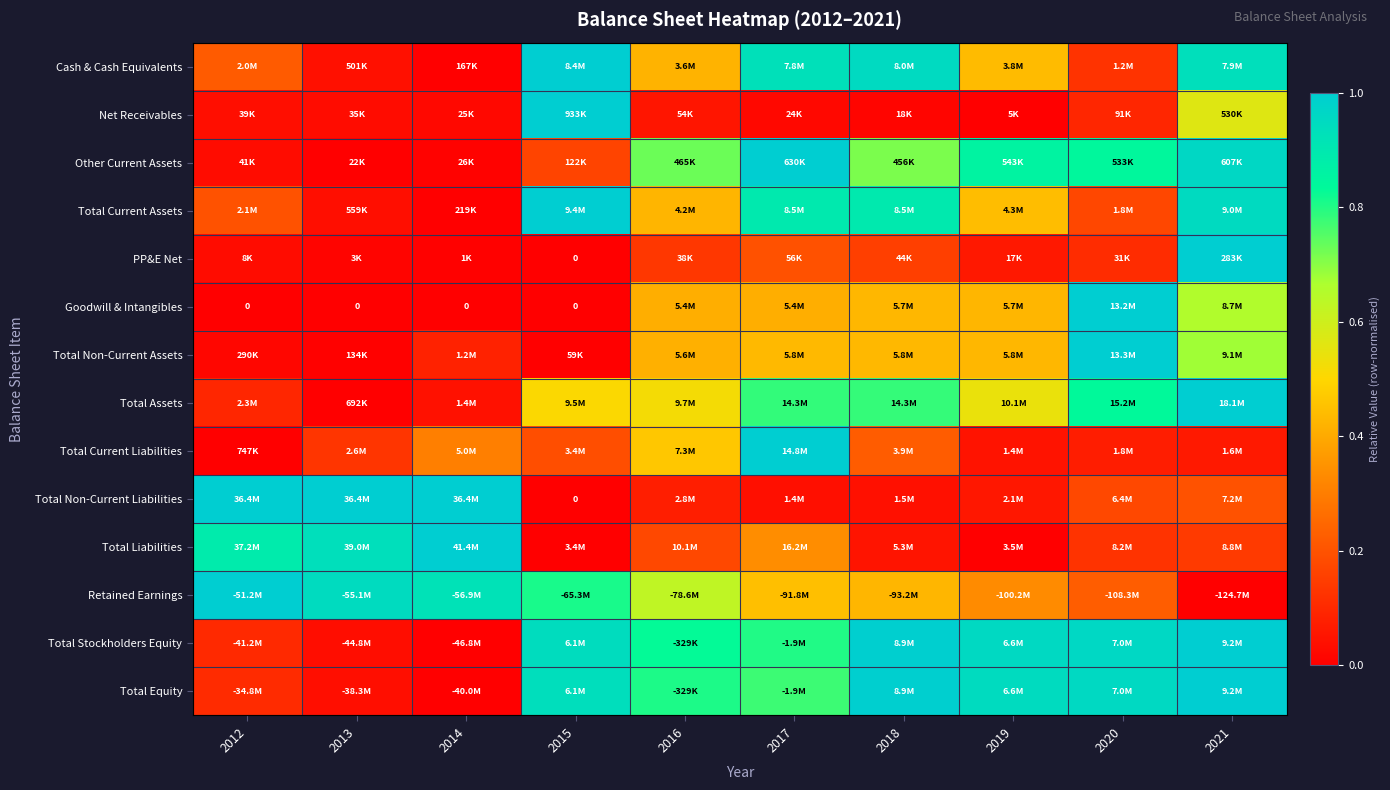

The Total Stockholders Equity series shows 0.1 at 2012. True or false?

False